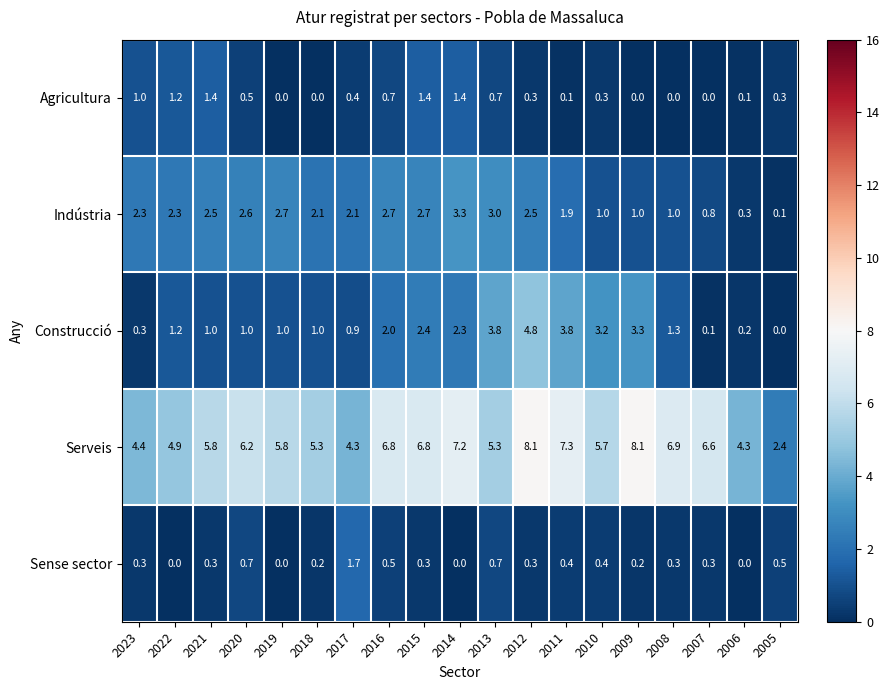

At which label does Construcció first exceed 1?

2022